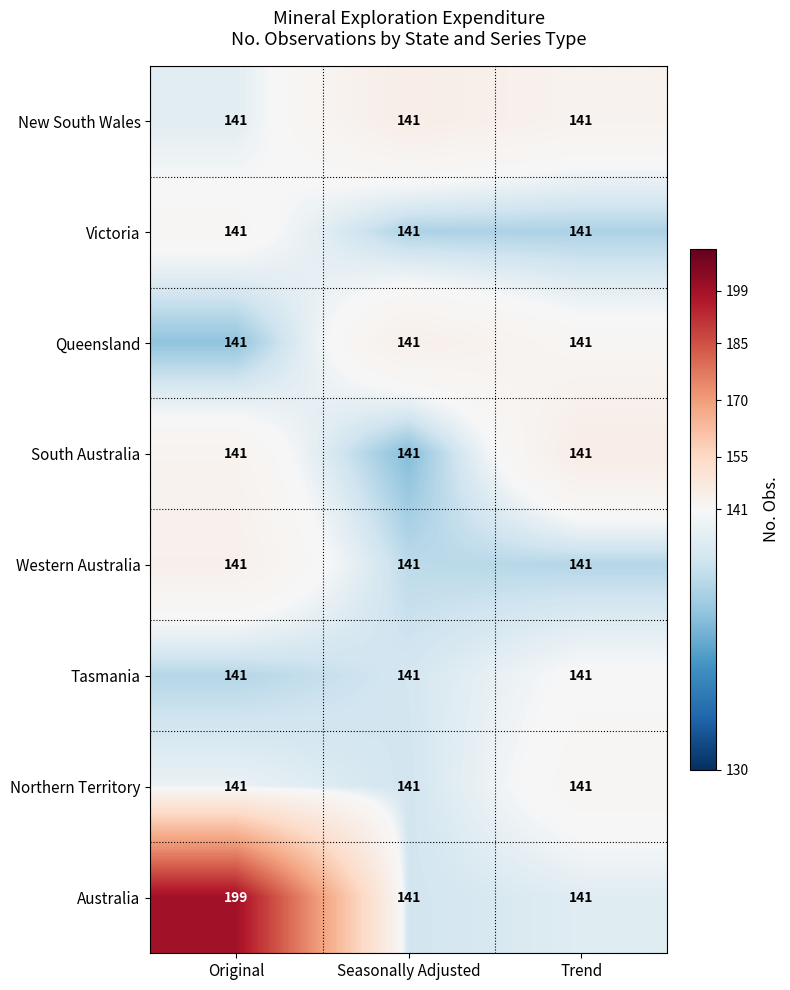

Which series has the largest total across all categories?

Australia